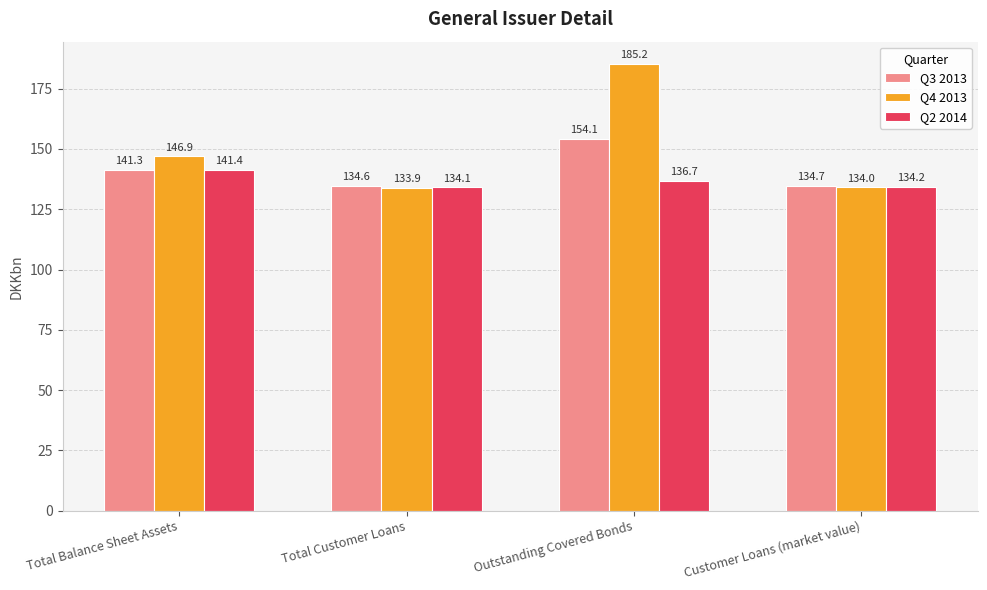

True or false: Q2 2014 has a value of 68.1 at Customer Loans (market value).

False